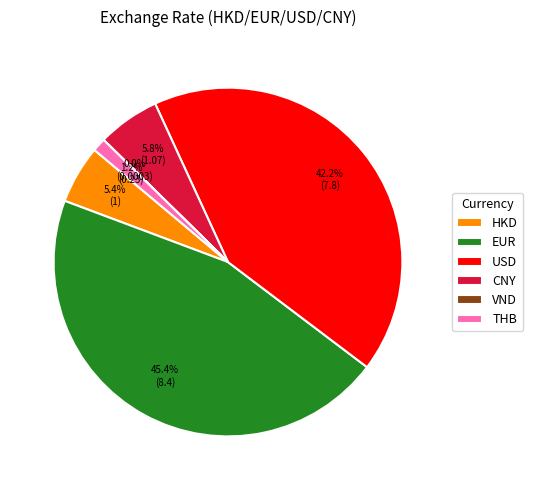

Does any single category account for the majority?

No